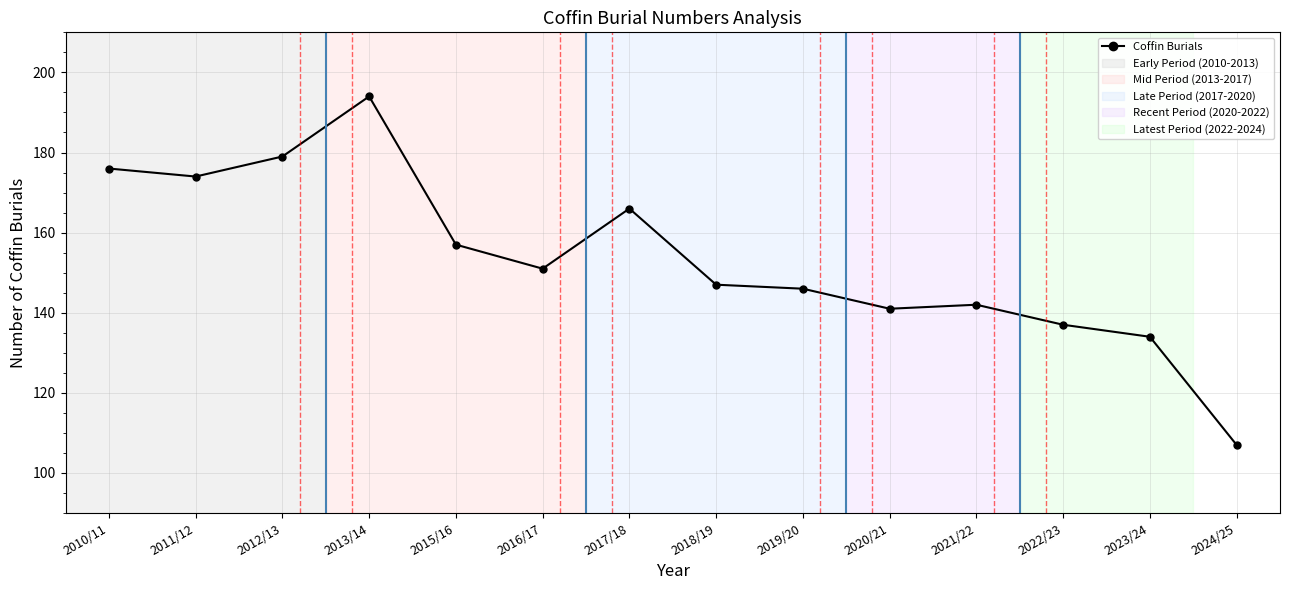

List the labels in order of value, smallest first.

2024/25, 2023/24, 2022/23, 2020/21, 2021/22, 2019/20, 2018/19, 2016/17, 2015/16, 2017/18, 2011/12, 2010/11, 2012/13, 2013/14